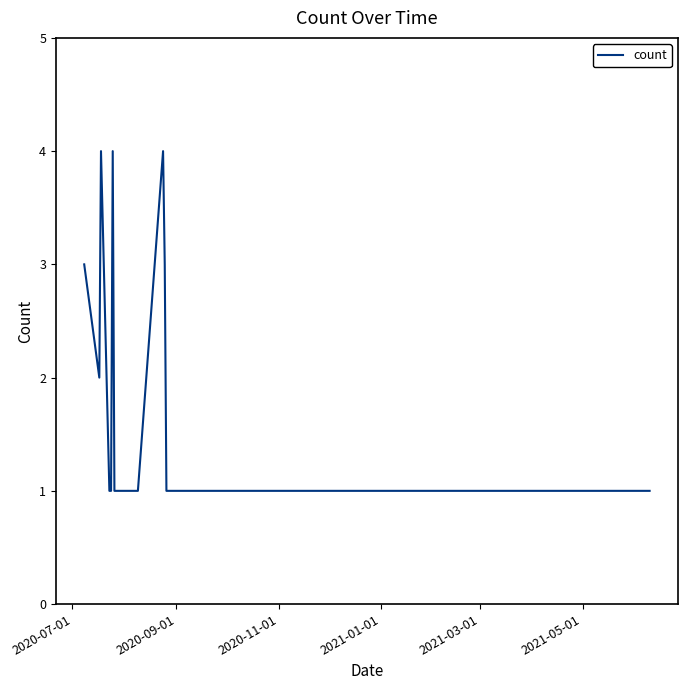

What is the maximum value shown in the chart?

4